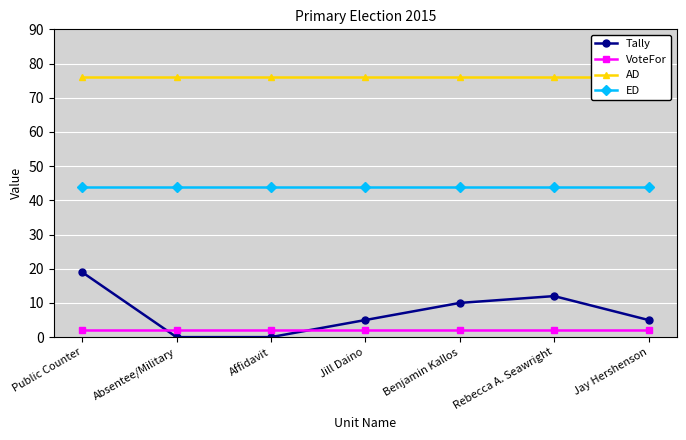

Read the Tally value at Jill Daino.

5